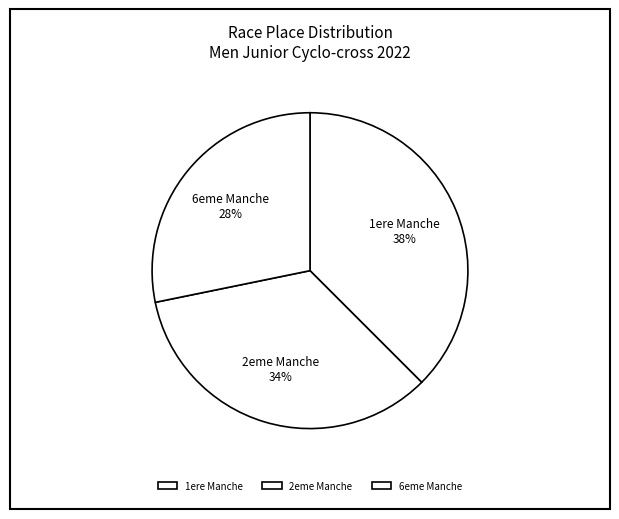

Count the number of slices in the pie.

3